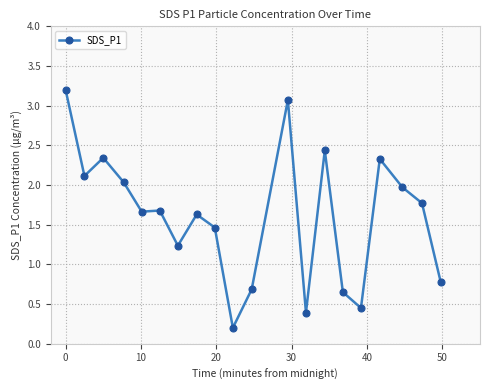

What is the maximum value shown in the chart?

3.2